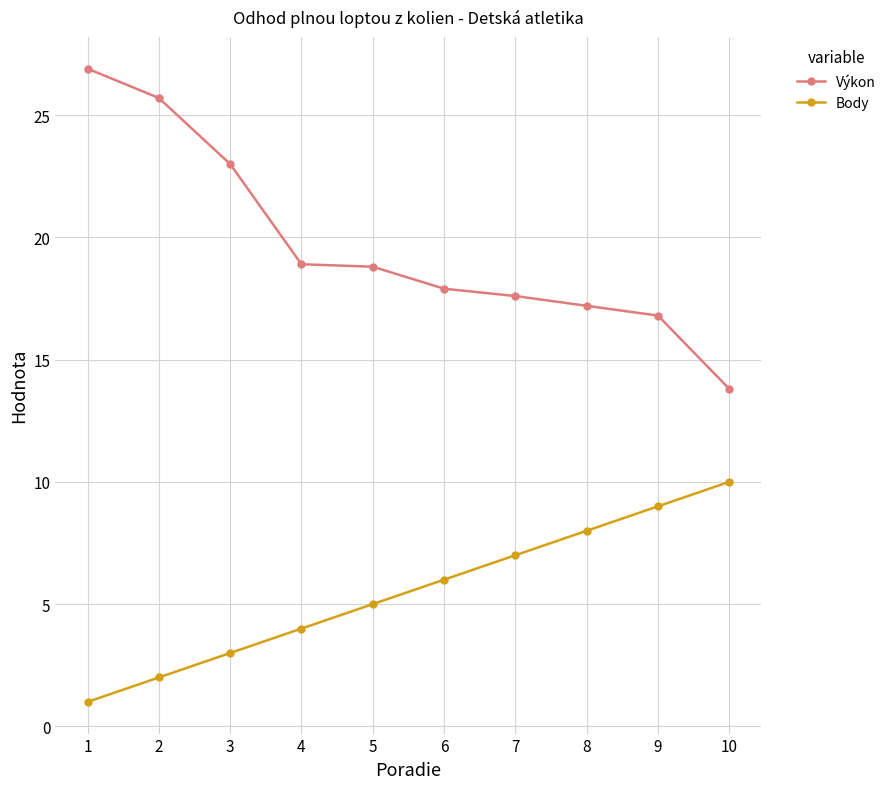

Does the chart have visible grid lines?

Yes